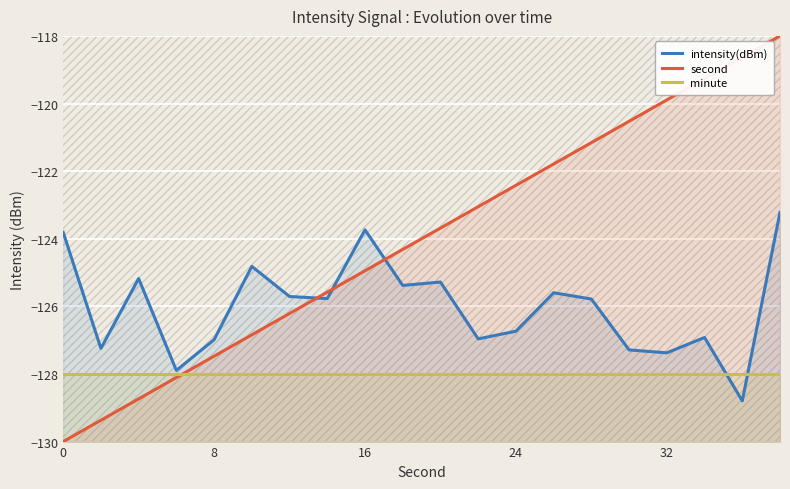

List the series in order of their overall mean, highest first.

second, intensity(dBm), minute